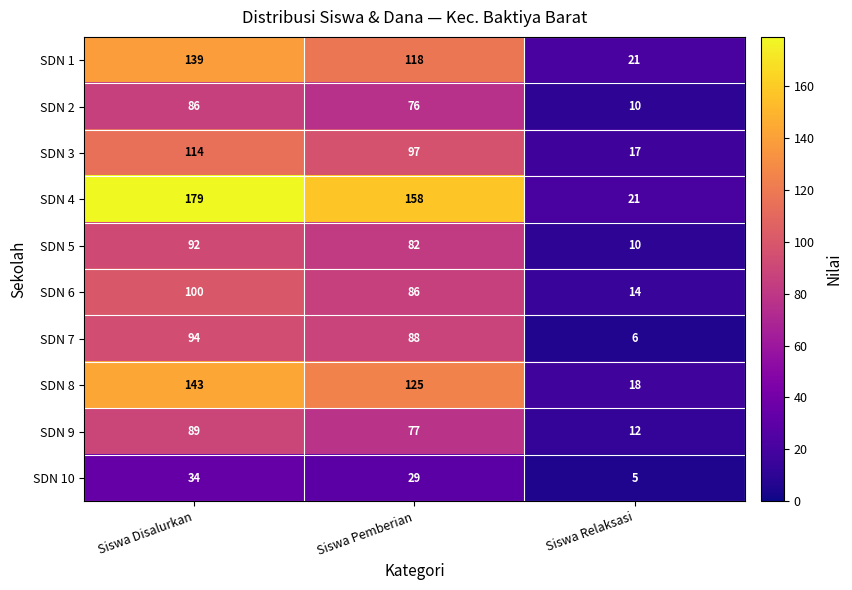

Which category has the lowest value in the SDN 10 series?

Siswa Relaksasi